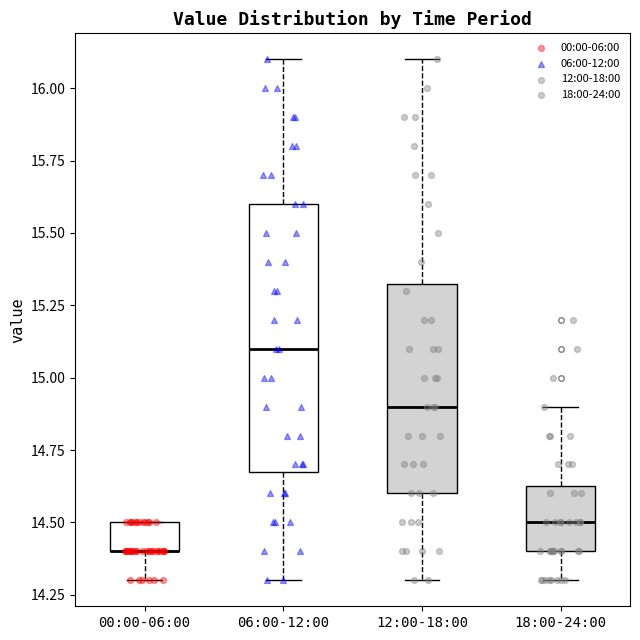

Where does the median line of the box for 06:00-12:00 sit on the y-axis? The values are not printed on the chart, so give them approximately, as read against the axis.

15.10